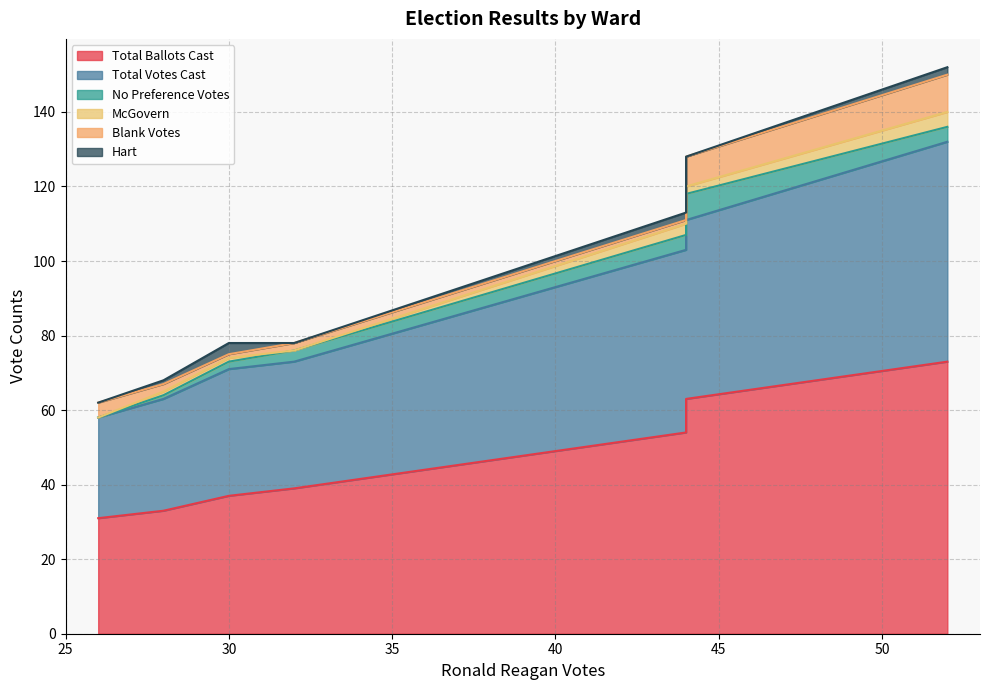

True or false: Total Ballots Cast and Blank Votes intersect in this chart.

False